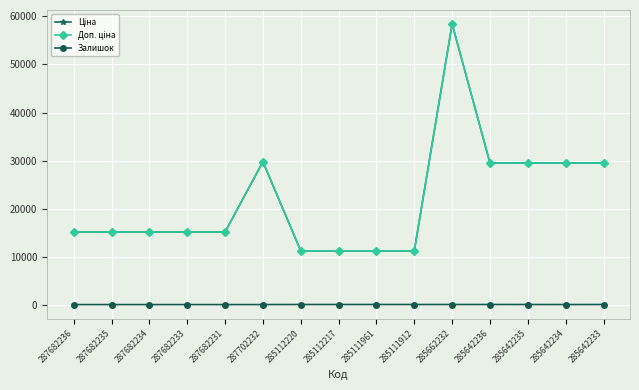

Does the chart display data point markers on the line(s)?

Yes